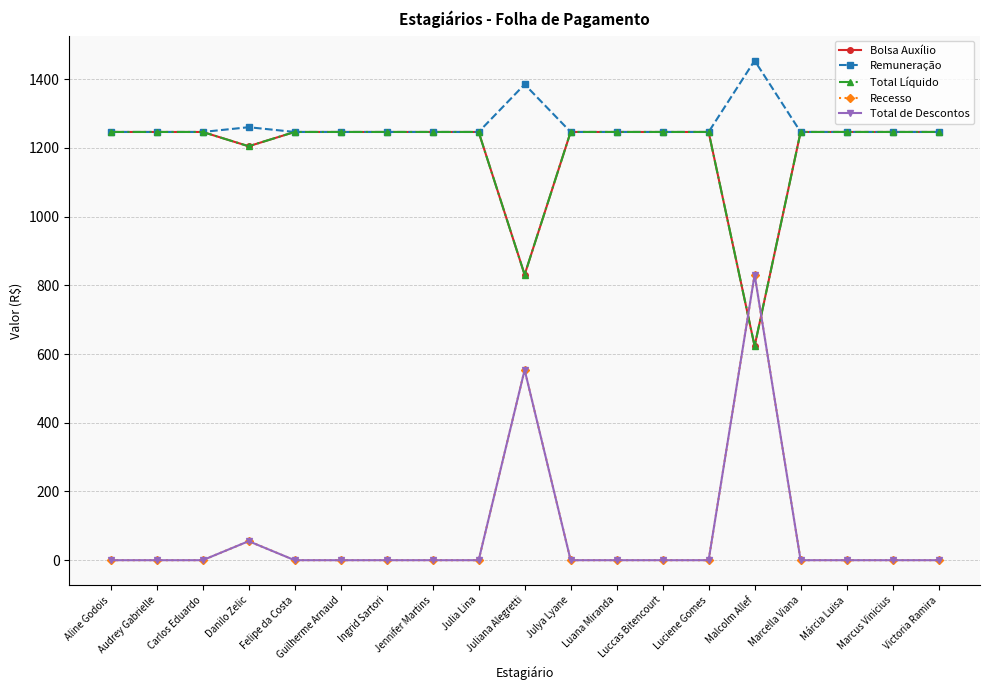

What is the difference between the maximum and minimum values in the Bolsa Auxílio series?

623.2